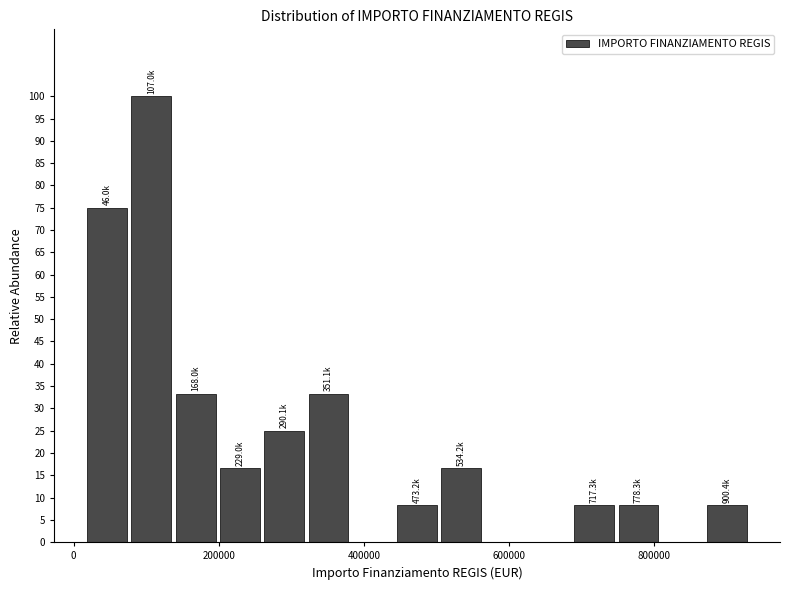

Read against the x-axis, roughly where is the centre of the tallest bar?

100000